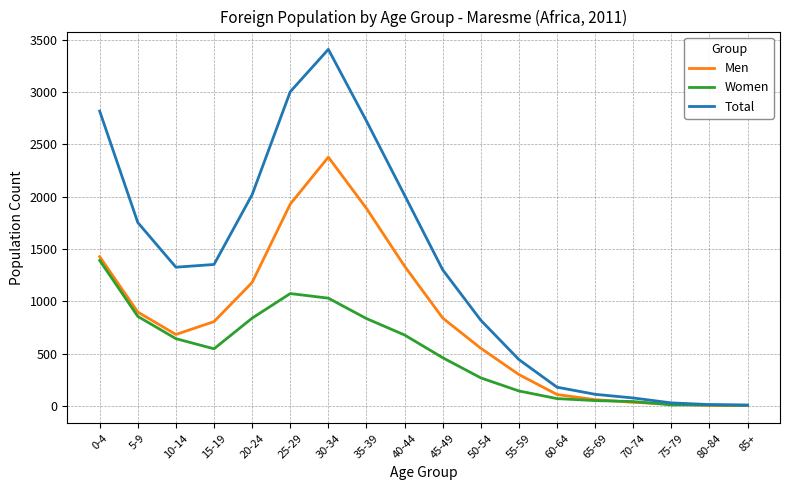

Where is the first local maximum for Men?

30-34